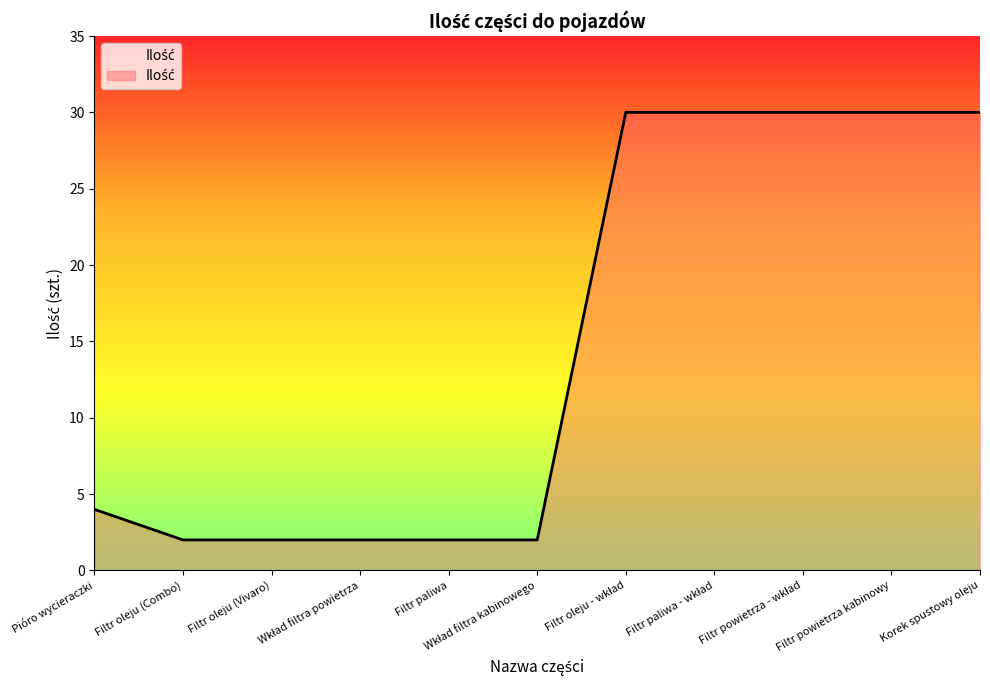

What is the difference between the values at Filtr oleju (Combo) and Korek spustowy oleju?

28